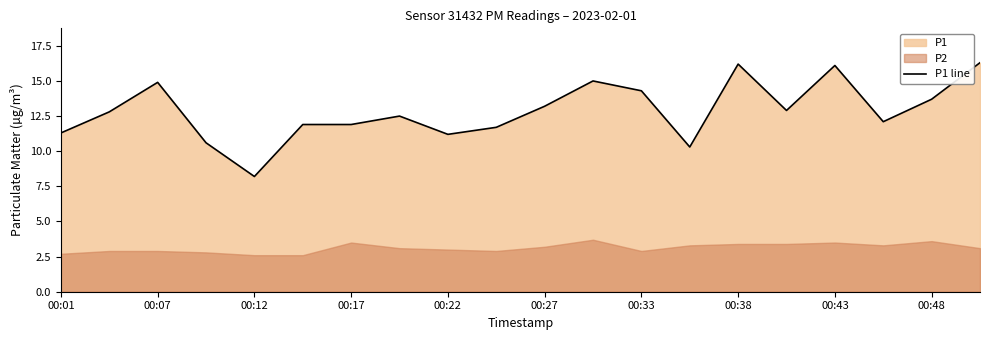

Is it true that P1 line equals 13.2 at 00:27?

True